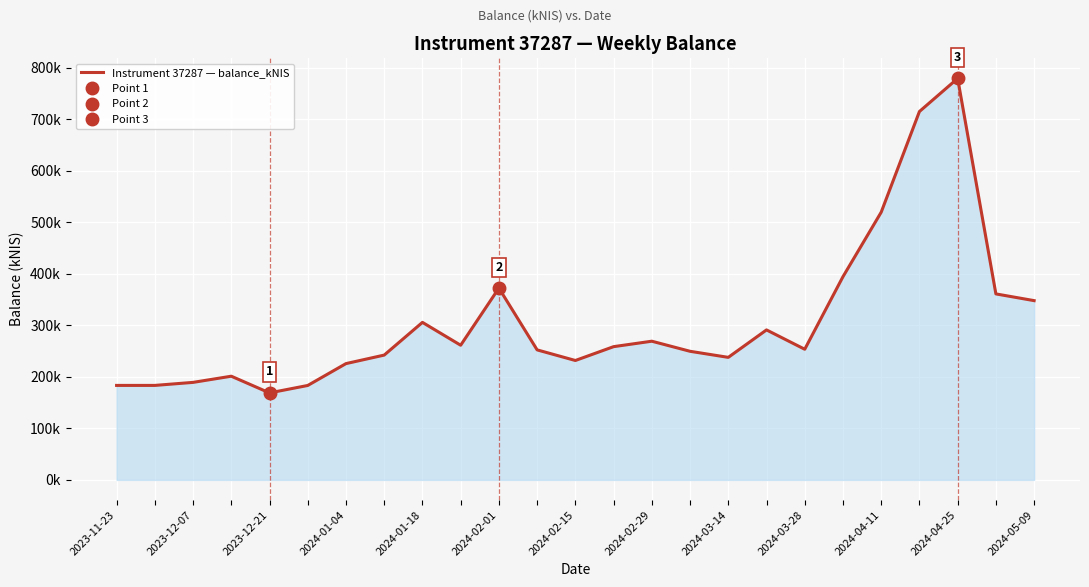

What is the value of the 12th point from the left?

252.3